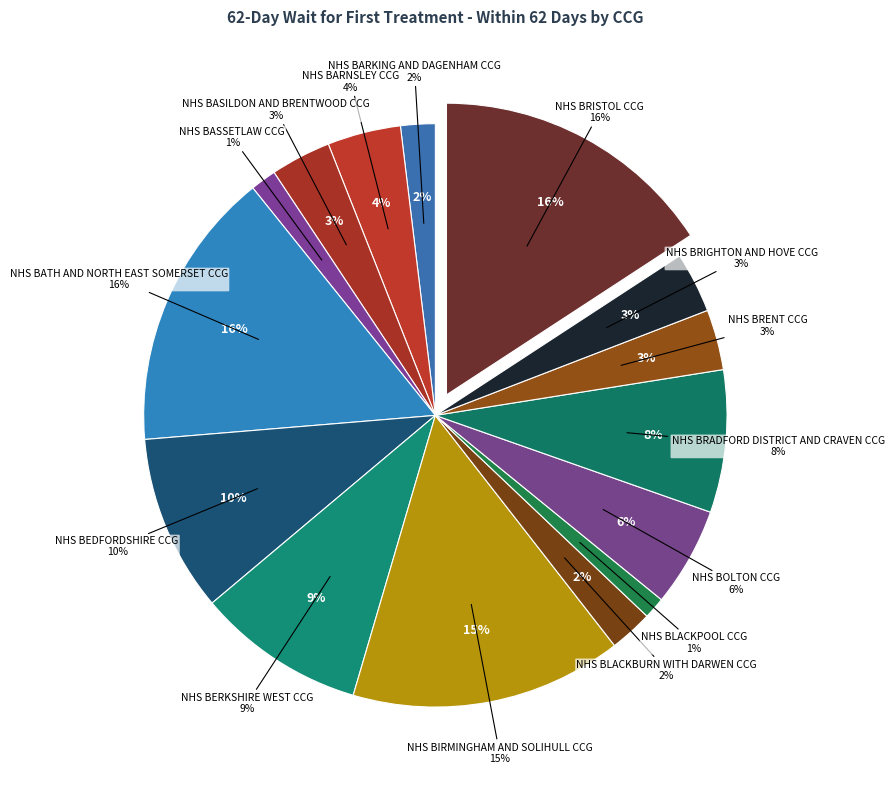

To the nearest percent, what is the difference between the NHS BEDFORDSHIRE CCG and NHS BARKING AND DAGENHAM CCG slice percentages?

8%